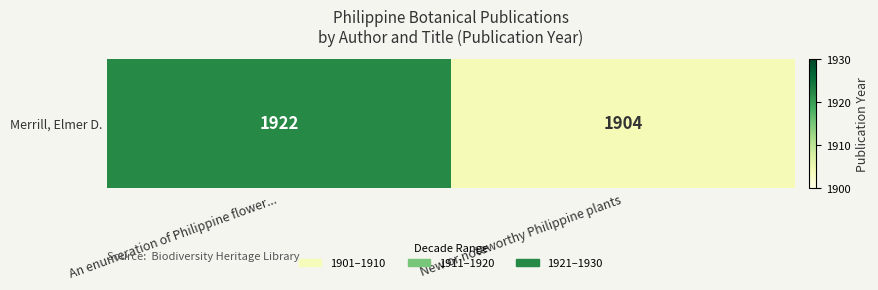

List the labels in order of value, smallest first.

New or noteworthy Philippine plants, An enumeration of Philippine flower...